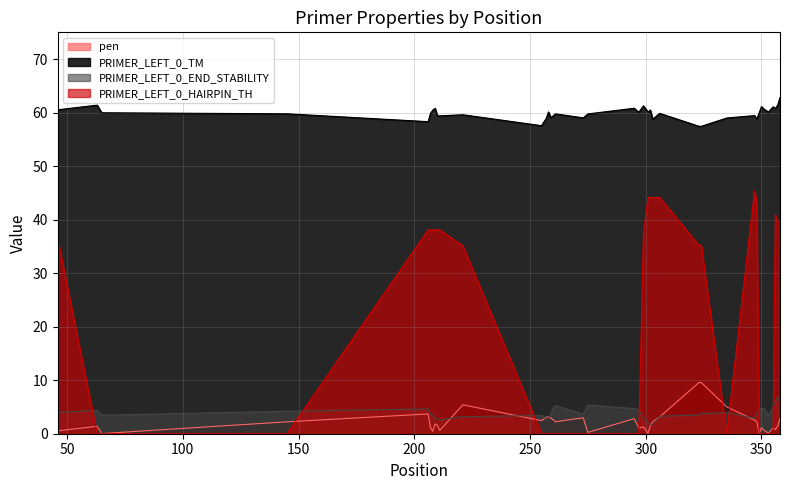

True or false: pen has more than 1 points higher than both neighbors.

True